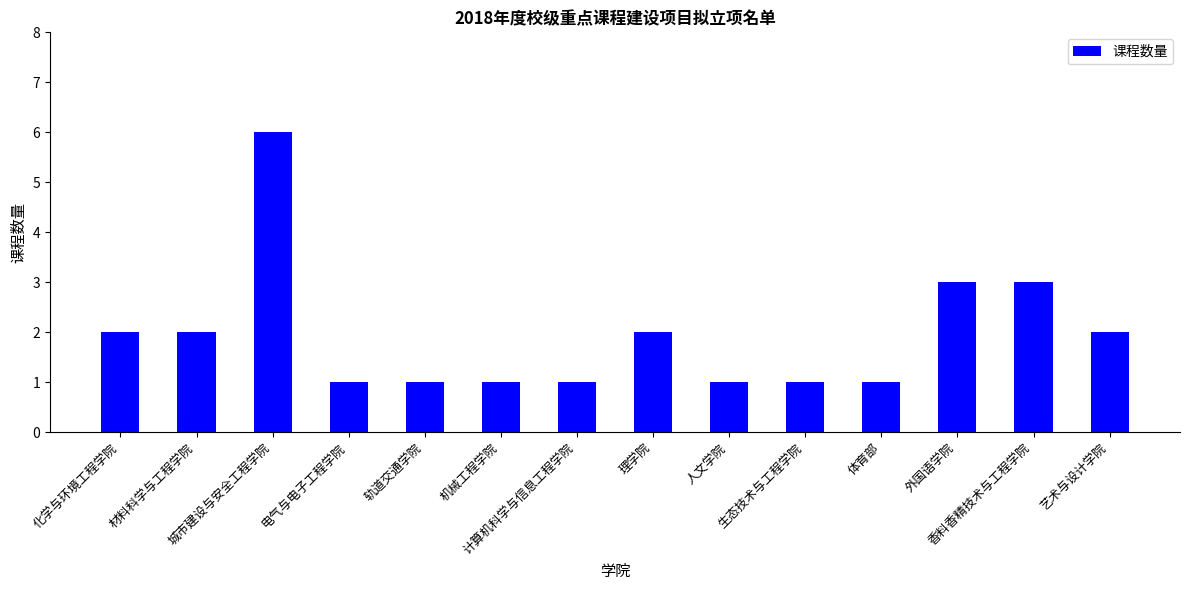

Does the chart contain stacked bars?

No